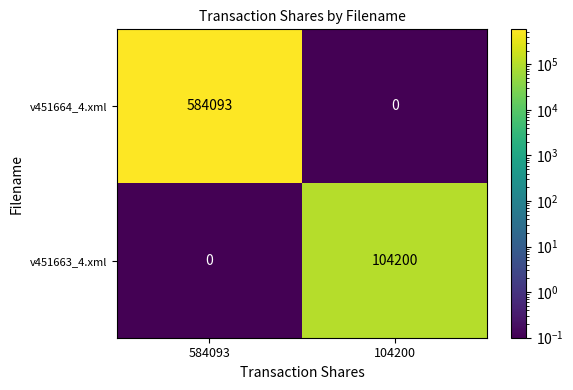

At which category does the chart reach its peak across all series?

584093